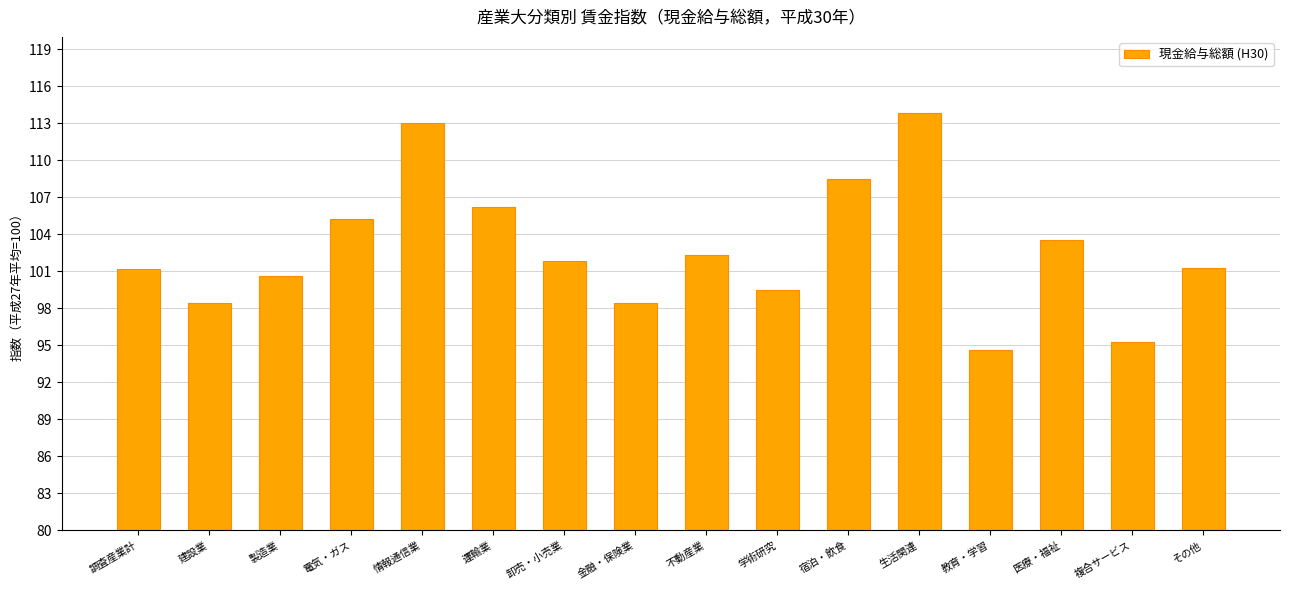

Which has a higher value, 宿泊・飲食 or 不動産業?

宿泊・飲食